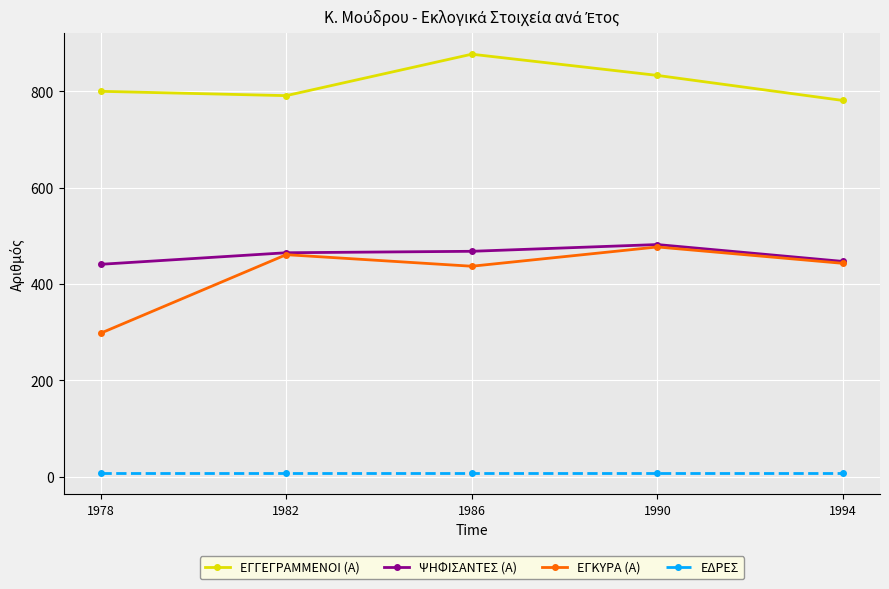

Where is the first local maximum for ΕΓΚΥΡΑ (Α)?

1982